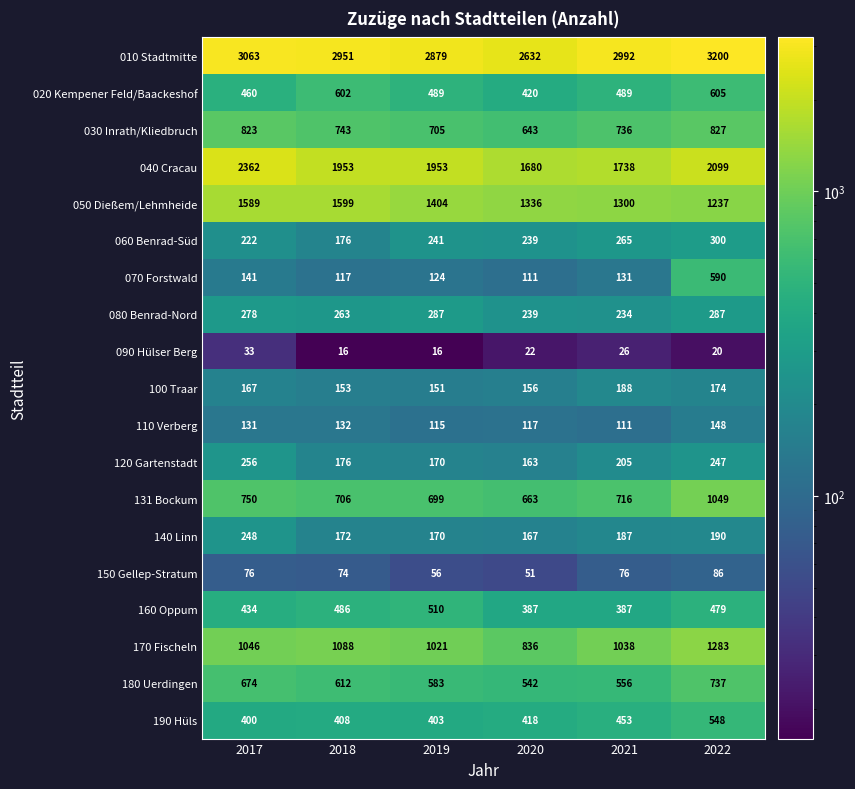

At which label is 150 Gellep-Stratum closest to 68?

2018